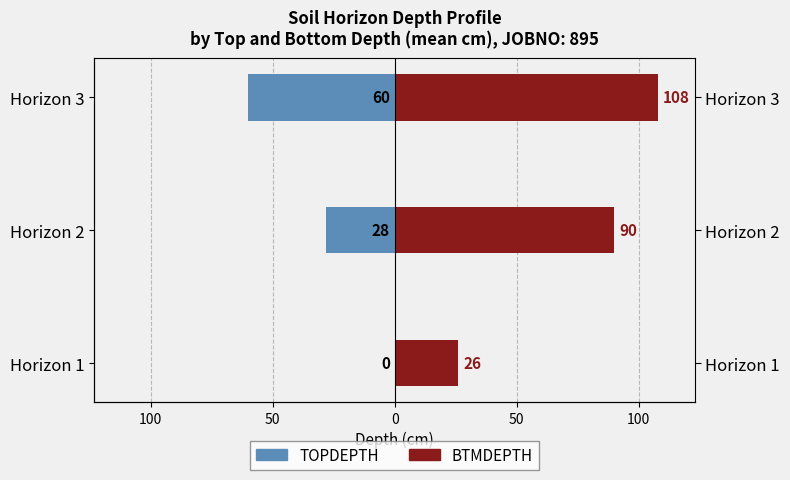

Between Horizon 3 and Horizon 1, which is larger?

Horizon 1